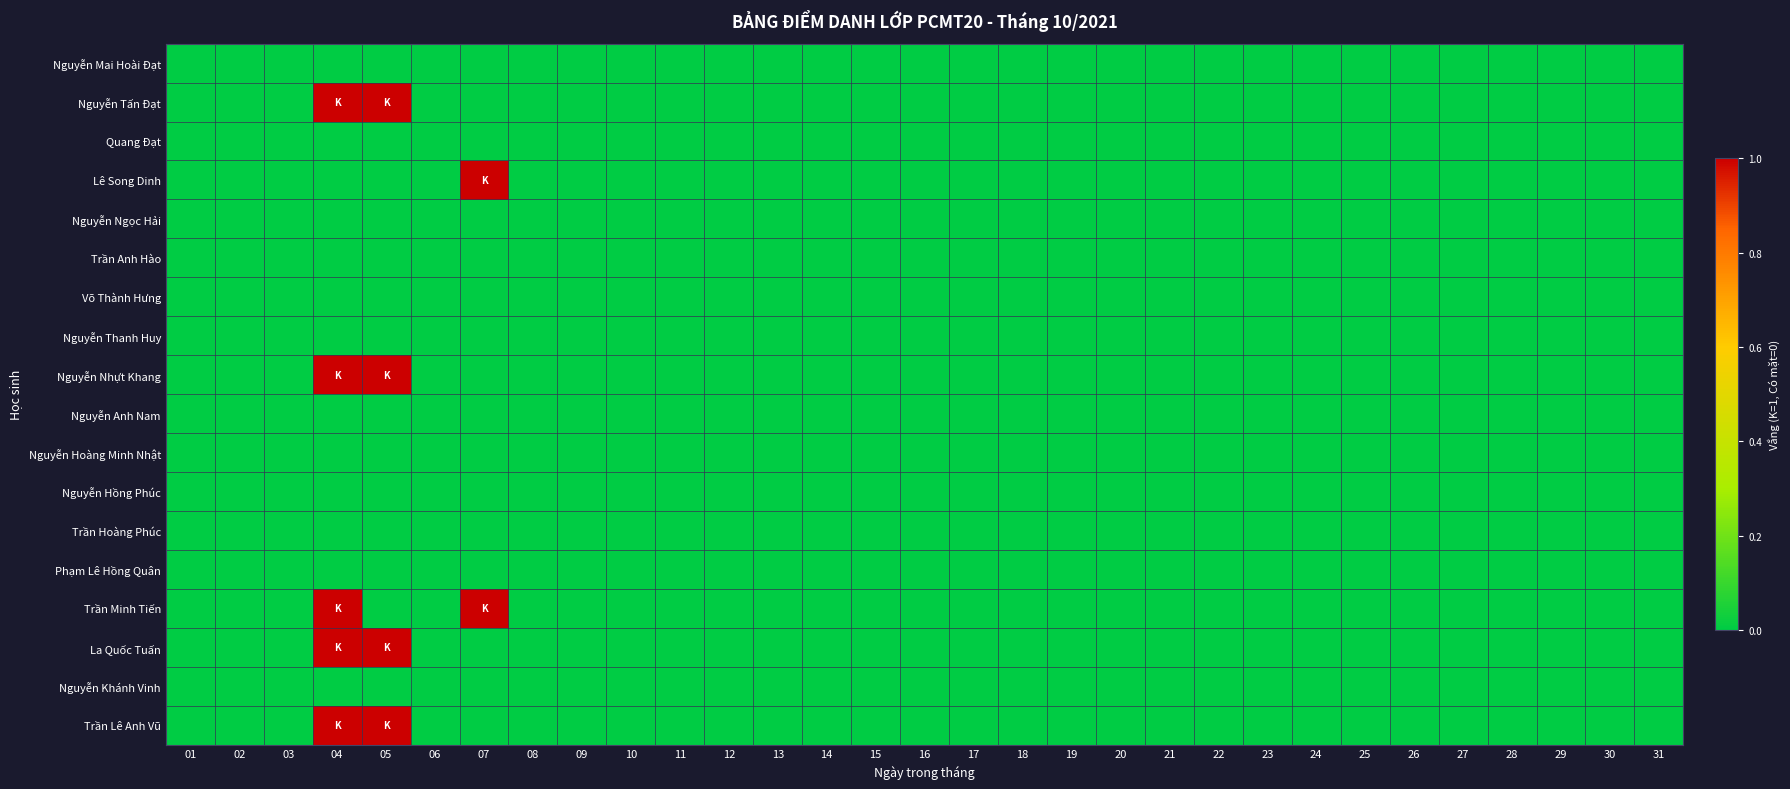

Reading right to left, what are all the values shown in this chart?

Nguyễn Mai Hoài Đạt: 31=0	30=0	29=0	28=0	27=0	26=0	25=0	24=0	23=0	22=0	21=0	20=0	19=0	18=0	17=0	16=0	15=0	14=0	13=0	12=0	11=0	10=0	09=0	08=0	07=0	06=0	05=0	04=0	03=0	02=0	01=0
Nguyễn Tấn Đạt: 31=0	30=0	29=0	28=0	27=0	26=0	25=0	24=0	23=0	22=0	21=0	20=0	19=0	18=0	17=0	16=0	15=0	14=0	13=0	12=0	11=0	10=0	09=0	08=0	07=0	06=0	05=1	04=1	03=0	02=0	01=0
Quang Đạt: 31=0	30=0	29=0	28=0	27=0	26=0	25=0	24=0	23=0	22=0	21=0	20=0	19=0	18=0	17=0	16=0	15=0	14=0	13=0	12=0	11=0	10=0	09=0	08=0	07=0	06=0	05=0	04=0	03=0	02=0	01=0
Lê Song Dinh: 31=0	30=0	29=0	28=0	27=0	26=0	25=0	24=0	23=0	22=0	21=0	20=0	19=0	18=0	17=0	16=0	15=0	14=0	13=0	12=0	11=0	10=0	09=0	08=0	07=1	06=0	05=0	04=0	03=0	02=0	01=0
Nguyễn Ngọc Hải: 31=0	30=0	29=0	28=0	27=0	26=0	25=0	24=0	23=0	22=0	21=0	20=0	19=0	18=0	17=0	16=0	15=0	14=0	13=0	12=0	11=0	10=0	09=0	08=0	07=0	06=0	05=0	04=0	03=0	02=0	01=0
Trần Anh Hào: 31=0	30=0	29=0	28=0	27=0	26=0	25=0	24=0	23=0	22=0	21=0	20=0	19=0	18=0	17=0	16=0	15=0	14=0	13=0	12=0	11=0	10=0	09=0	08=0	07=0	06=0	05=0	04=0	03=0	02=0	01=0
Võ Thành Hưng: 31=0	30=0	29=0	28=0	27=0	26=0	25=0	24=0	23=0	22=0	21=0	20=0	19=0	18=0	17=0	16=0	15=0	14=0	13=0	12=0	11=0	10=0	09=0	08=0	07=0	06=0	05=0	04=0	03=0	02=0	01=0
Nguyễn Thanh Huy: 31=0	30=0	29=0	28=0	27=0	26=0	25=0	24=0	23=0	22=0	21=0	20=0	19=0	18=0	17=0	16=0	15=0	14=0	13=0	12=0	11=0	10=0	09=0	08=0	07=0	06=0	05=0	04=0	03=0	02=0	01=0
Nguyễn Nhựt Khang: 31=0	30=0	29=0	28=0	27=0	26=0	25=0	24=0	23=0	22=0	21=0	20=0	19=0	18=0	17=0	16=0	15=0	14=0	13=0	12=0	11=0	10=0	09=0	08=0	07=0	06=0	05=1	04=1	03=0	02=0	01=0
Nguyễn Anh Nam: 31=0	30=0	29=0	28=0	27=0	26=0	25=0	24=0	23=0	22=0	21=0	20=0	19=0	18=0	17=0	16=0	15=0	14=0	13=0	12=0	11=0	10=0	09=0	08=0	07=0	06=0	05=0	04=0	03=0	02=0	01=0
Nguyễn Hoàng Minh Nhật: 31=0	30=0	29=0	28=0	27=0	26=0	25=0	24=0	23=0	22=0	21=0	20=0	19=0	18=0	17=0	16=0	15=0	14=0	13=0	12=0	11=0	10=0	09=0	08=0	07=0	06=0	05=0	04=0	03=0	02=0	01=0
Nguyễn Hồng Phúc: 31=0	30=0	29=0	28=0	27=0	26=0	25=0	24=0	23=0	22=0	21=0	20=0	19=0	18=0	17=0	16=0	15=0	14=0	13=0	12=0	11=0	10=0	09=0	08=0	07=0	06=0	05=0	04=0	03=0	02=0	01=0
Trần Hoàng Phúc: 31=0	30=0	29=0	28=0	27=0	26=0	25=0	24=0	23=0	22=0	21=0	20=0	19=0	18=0	17=0	16=0	15=0	14=0	13=0	12=0	11=0	10=0	09=0	08=0	07=0	06=0	05=0	04=0	03=0	02=0	01=0
Phạm Lê Hồng Quân: 31=0	30=0	29=0	28=0	27=0	26=0	25=0	24=0	23=0	22=0	21=0	20=0	19=0	18=0	17=0	16=0	15=0	14=0	13=0	12=0	11=0	10=0	09=0	08=0	07=0	06=0	05=0	04=0	03=0	02=0	01=0
Trần Minh Tiến: 31=0	30=0	29=0	28=0	27=0	26=0	25=0	24=0	23=0	22=0	21=0	20=0	19=0	18=0	17=0	16=0	15=0	14=0	13=0	12=0	11=0	10=0	09=0	08=0	07=1	06=0	05=0	04=1	03=0	02=0	01=0
La Quốc Tuấn: 31=0	30=0	29=0	28=0	27=0	26=0	25=0	24=0	23=0	22=0	21=0	20=0	19=0	18=0	17=0	16=0	15=0	14=0	13=0	12=0	11=0	10=0	09=0	08=0	07=0	06=0	05=1	04=1	03=0	02=0	01=0
Nguyễn Khánh Vinh: 31=0	30=0	29=0	28=0	27=0	26=0	25=0	24=0	23=0	22=0	21=0	20=0	19=0	18=0	17=0	16=0	15=0	14=0	13=0	12=0	11=0	10=0	09=0	08=0	07=0	06=0	05=0	04=0	03=0	02=0	01=0
Trần Lê Anh Vũ: 31=0	30=0	29=0	28=0	27=0	26=0	25=0	24=0	23=0	22=0	21=0	20=0	19=0	18=0	17=0	16=0	15=0	14=0	13=0	12=0	11=0	10=0	09=0	08=0	07=0	06=0	05=1	04=1	03=0	02=0	01=0